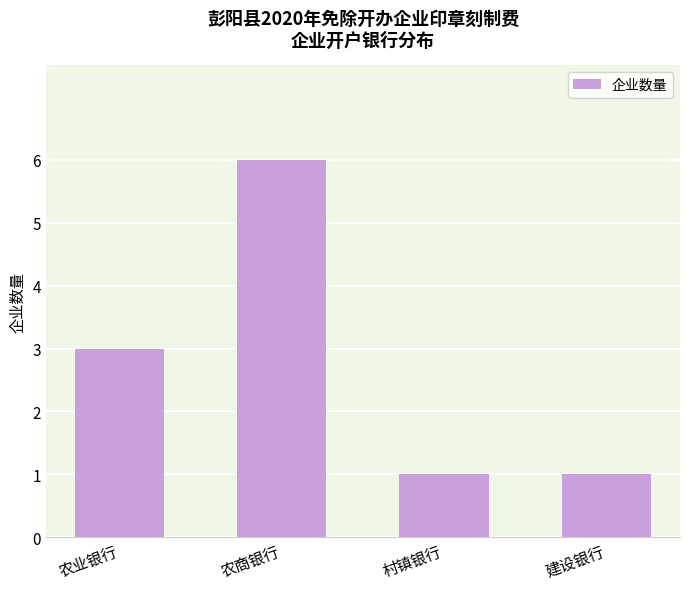

What is the sum of all values?

11